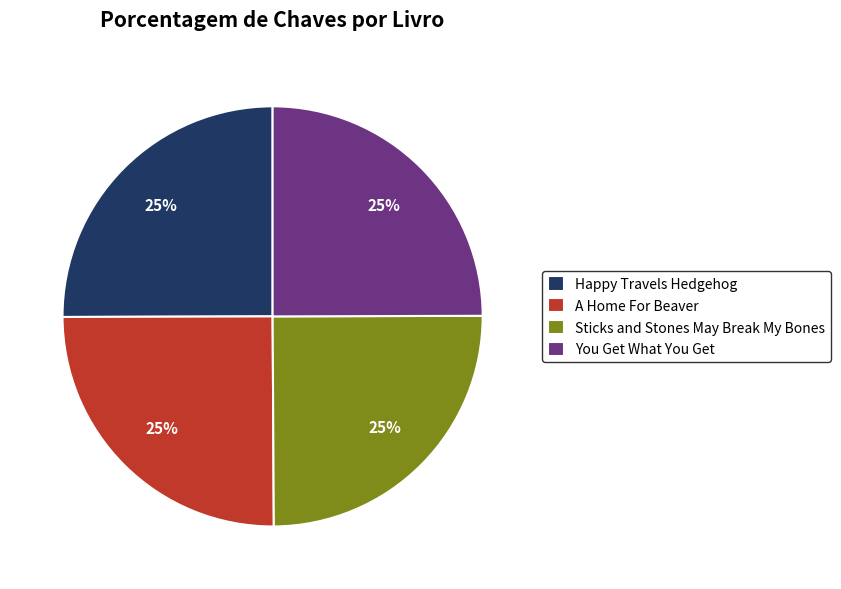

Approximately how many times larger is the value at Sticks and Stones May Break My Bones compared to You Get What You Get?

1.0